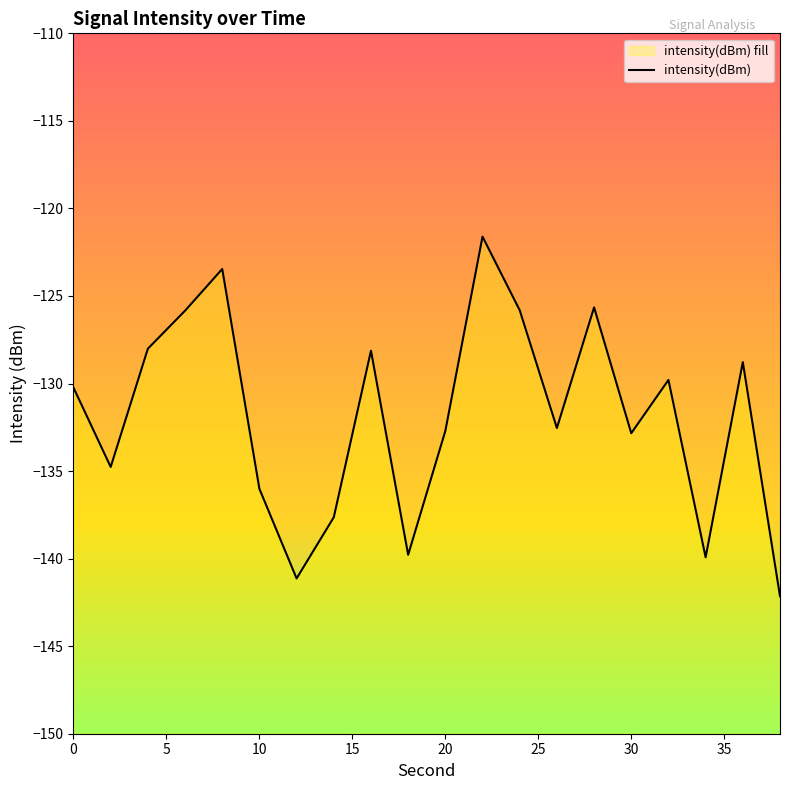

What is the smallest value displayed?

-142.1